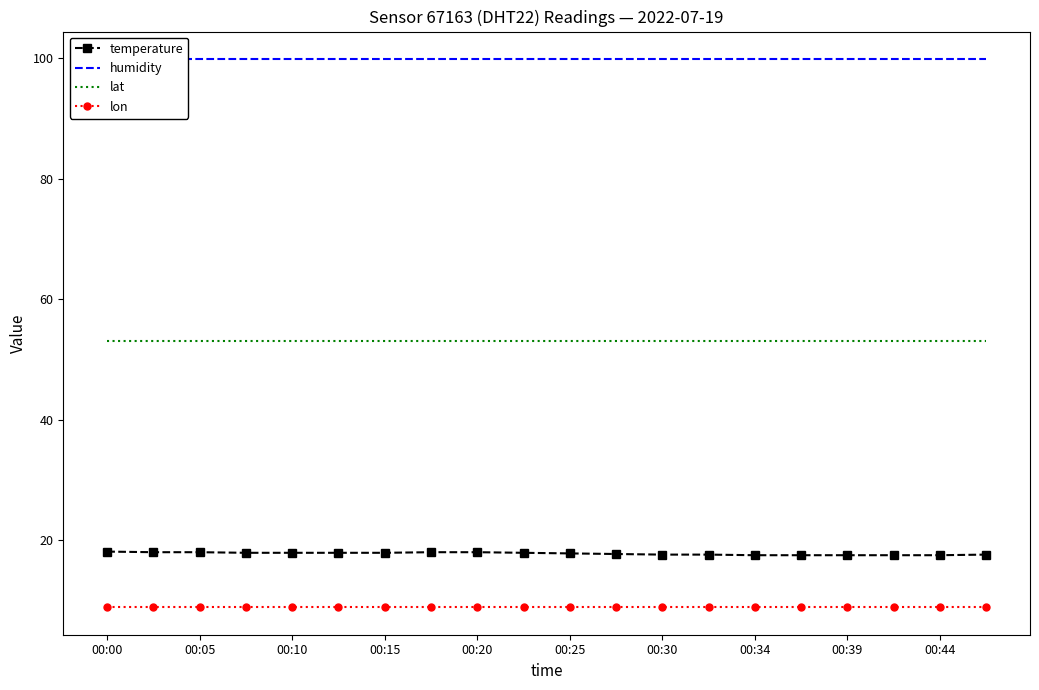

What is the lowest value of the temperature series?

17.5